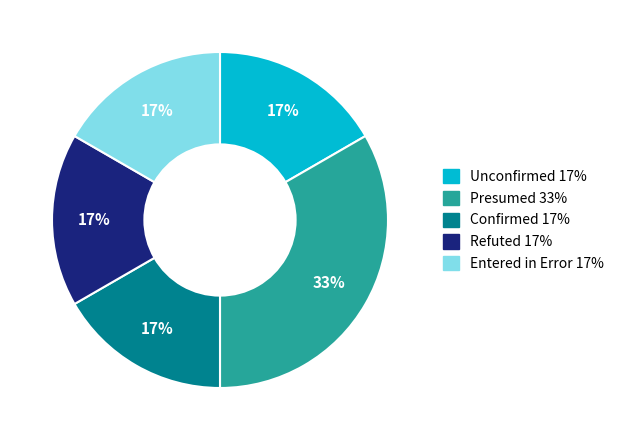

To the nearest percent, what is the combined percentage of Unconfirmed and Presumed?

50%